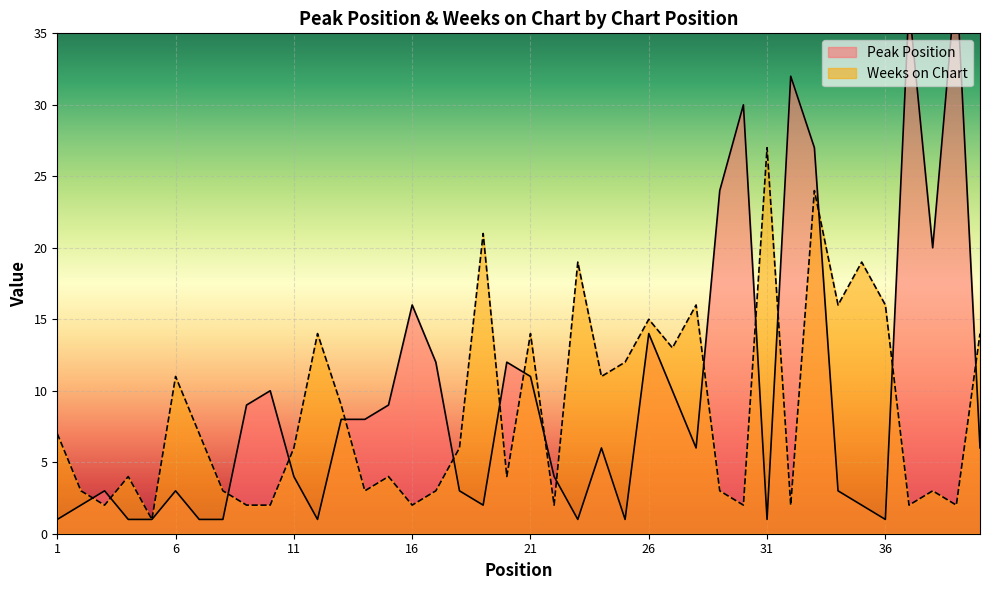

What is the minimum value shown in the chart?

1